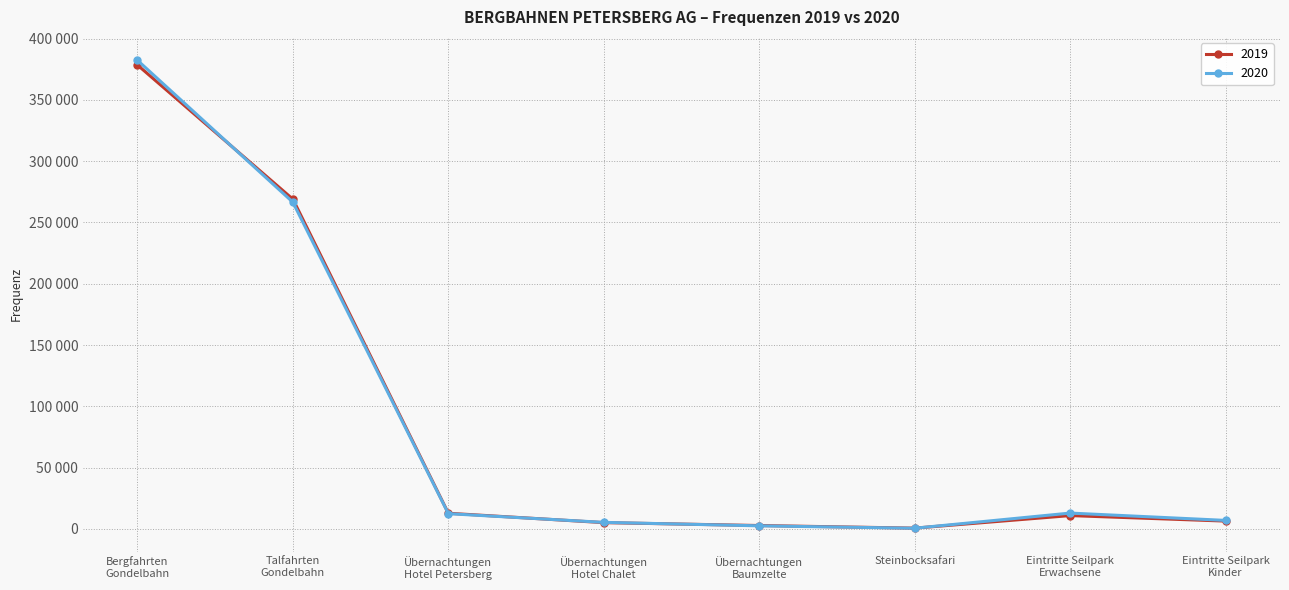

At Steinbocksafari, list the series in order from smallest to largest.

2020, 2019